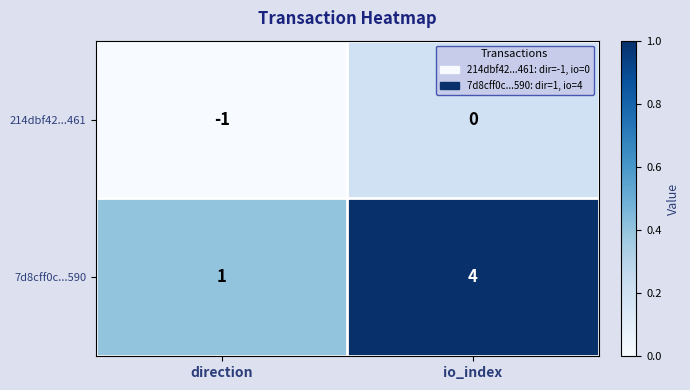

Reading left to right, transcribe all the data shown in this chart.

214dbf42...461: -1	0
7d8cff0c...590: 1	4